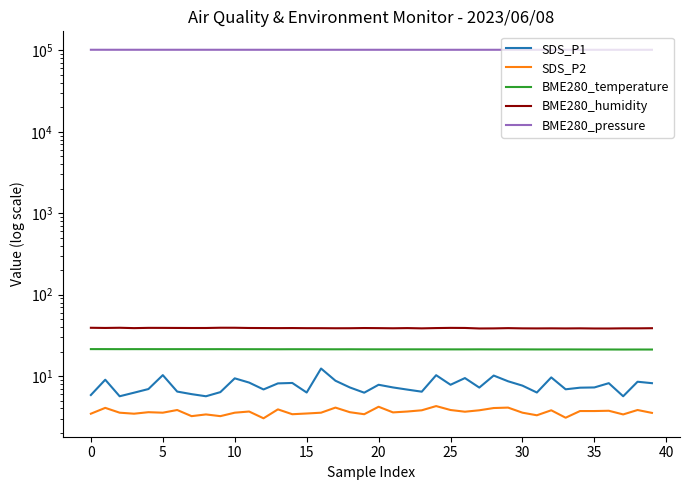

How many lines are shown in the chart?

5